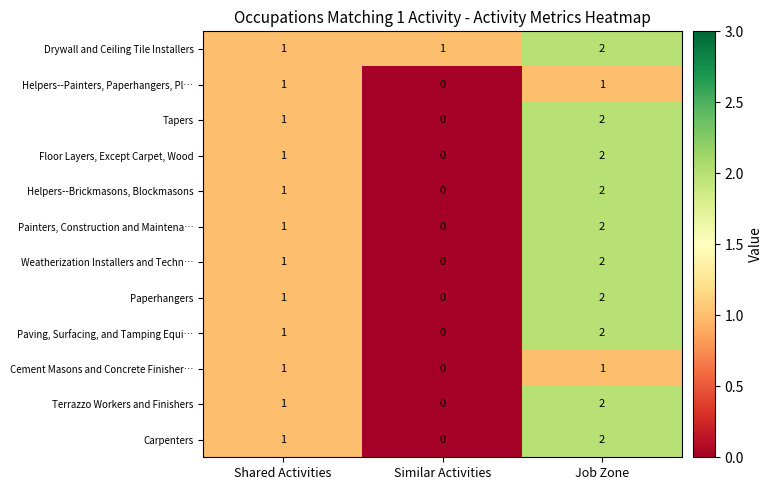

What is the sum of the Weatherization Installers and Techn… values at Job Zone and Shared Activities?

3